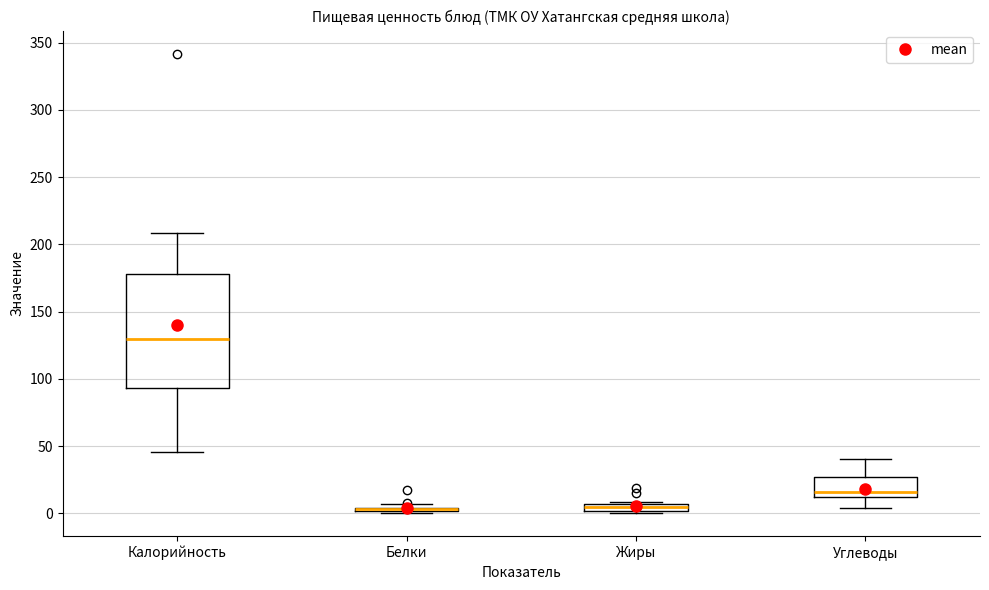

Where does the lower whisker of the box for Калорийность end on the y-axis? The values are not printed on the chart, so give them approximately, as read against the axis.

45